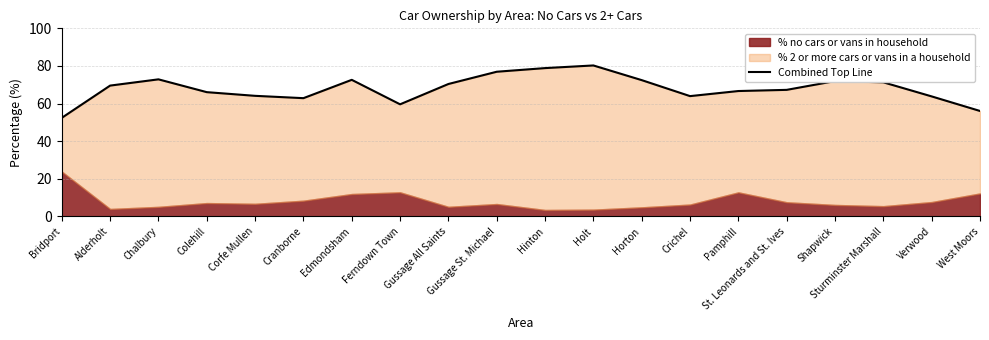

Which label corresponds to the largest value in the chart?

Holt